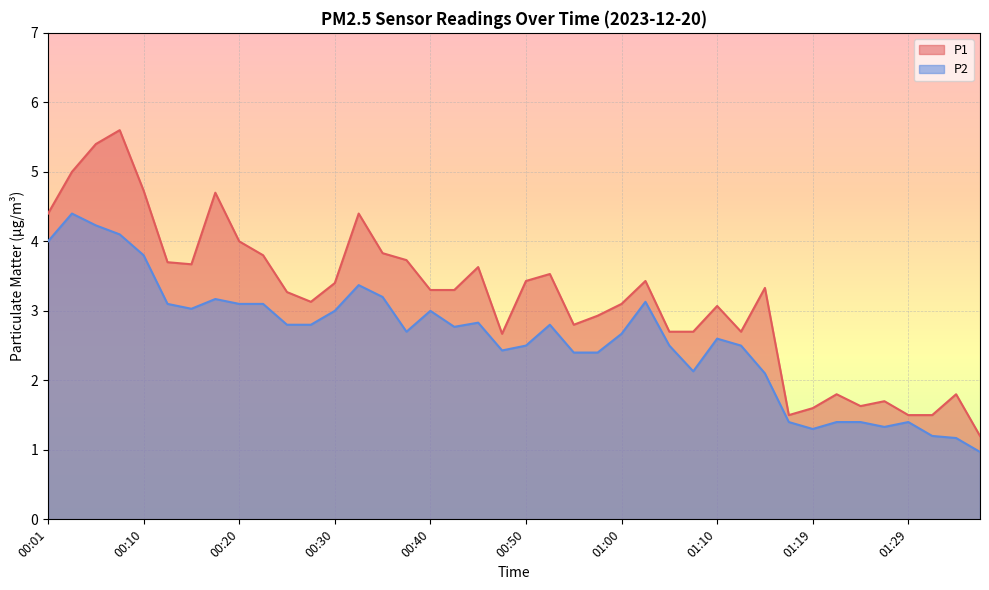

Which series changed the most between 00:35 and 00:47?

P1